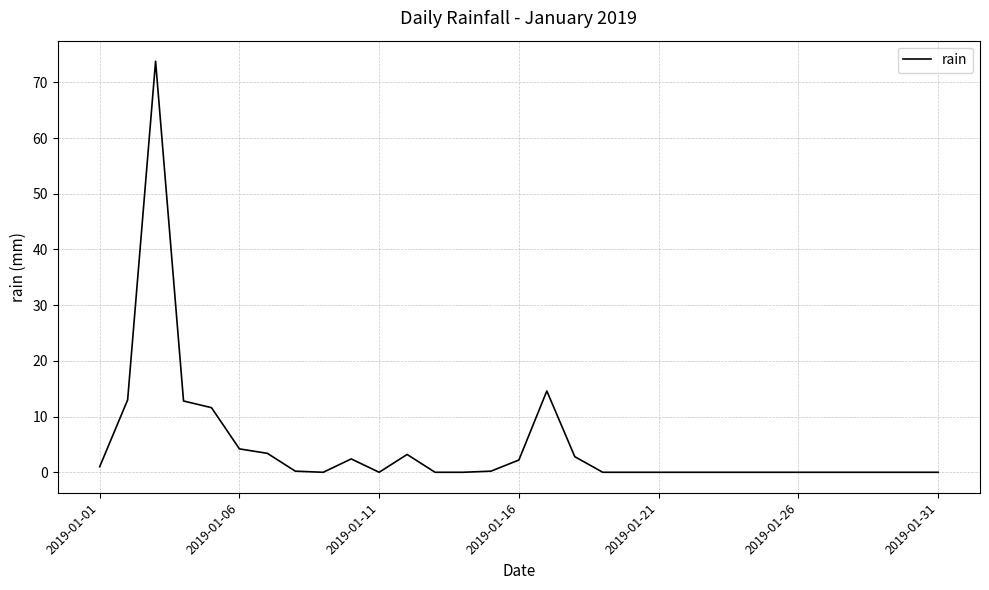

What is the greatest value displayed?

73.8